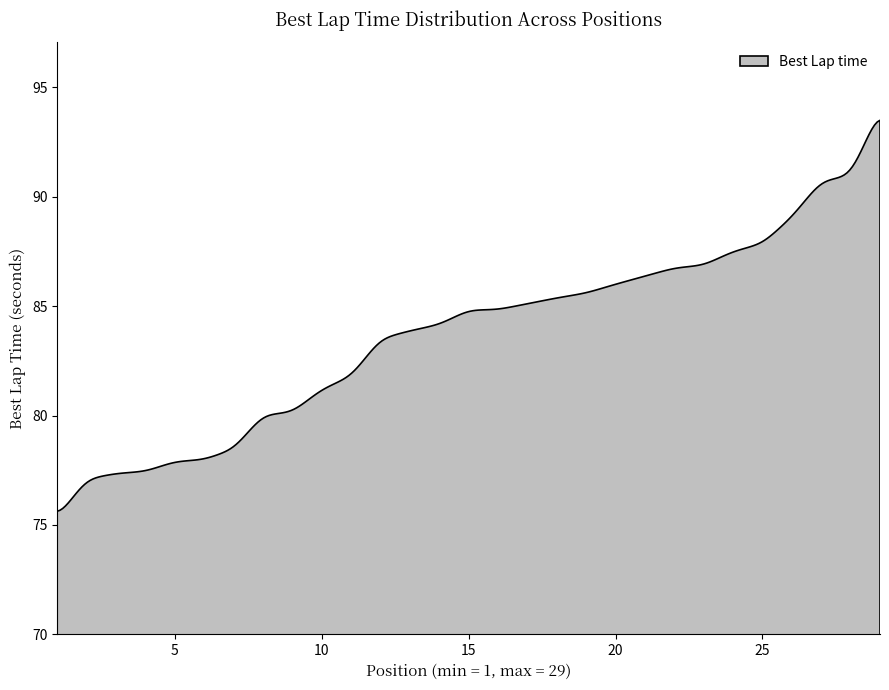

Rank the categories by value from lowest to highest.

1, 2, 3, 4, 5, 6, 7, 8, 9, 10, 11, 12, 13, 14, 15, 16, 17, 18, 19, 20, 21, 22, 23, 24, 25, 26, 27, 28, 29